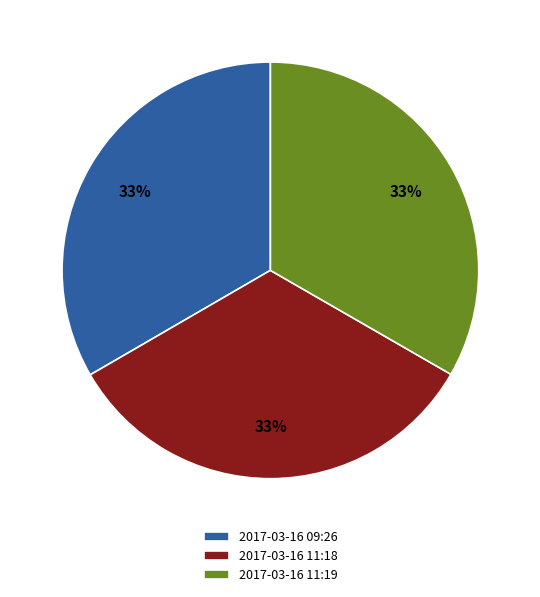

Is there a majority slice in this chart?

No